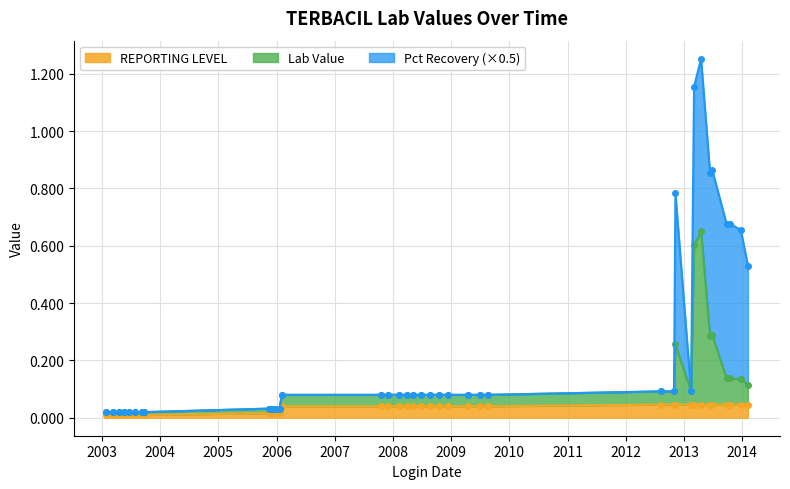

Rank the series by their maximum value, from lowest to highest.

REPORTING LEVEL, Lab Value, Pct Recovery